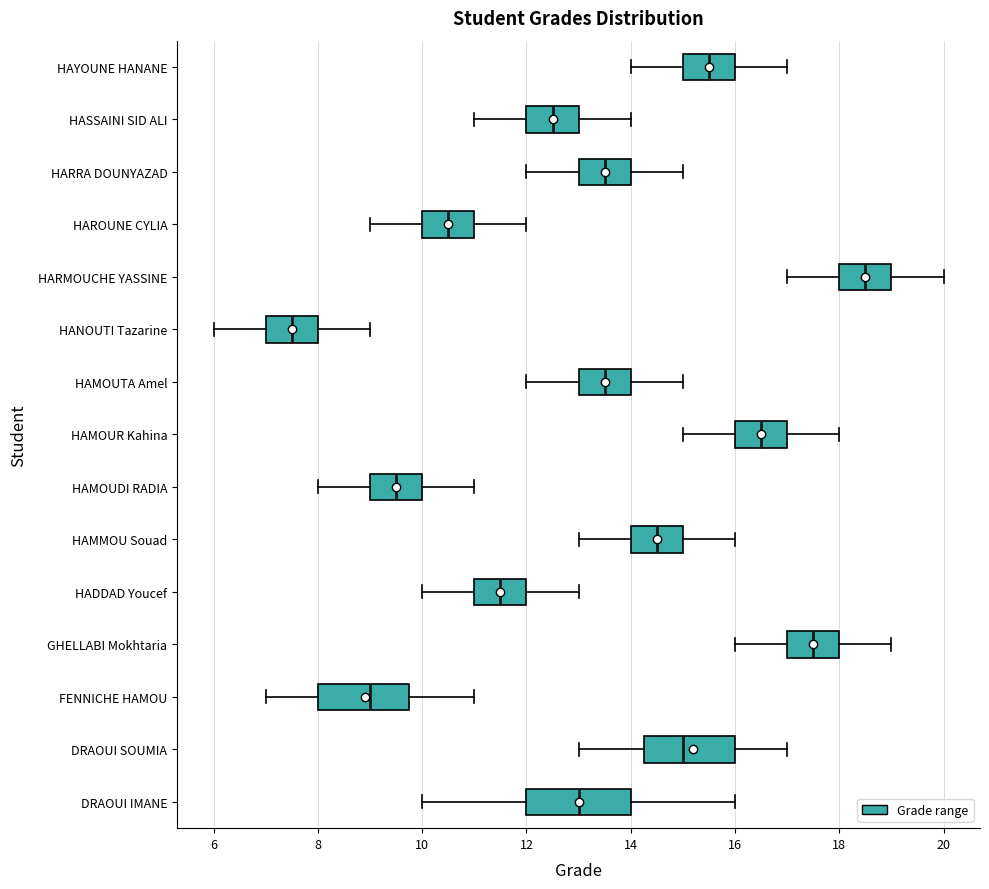

Reading bottom to top, read every box against the x-axis: the position of its median line, the range the box covers, and the ends of its whiskers. The values are not printed on the chart, so give them approximately, as read against the axis.

DRAOUI IMANE: median 13.0, box 12.0 to 14.0, whiskers 10.0 to 16.0
DRAOUI SOUMIA: median 15.0, box 14.2 to 16.0, whiskers 13.0 to 17.0
FENNICHE HAMOU: median 9.0, box 8.0 to 9.8, whiskers 7.0 to 11.0
GHELLABI Mokhtaria: median 17.6, box 17.0 to 18.0, whiskers 16.0 to 19.0
HADDAD Youcef: median 11.6, box 11.0 to 12.0, whiskers 10.0 to 13.0
HAMMOU Souad: median 14.6, box 14.0 to 15.0, whiskers 13.0 to 16.0
HAMOUDI RADIA: median 9.6, box 9.0 to 10.0, whiskers 8.0 to 11.0
HAMOUR Kahina: median 16.6, box 16.0 to 17.0, whiskers 15.0 to 18.0
HAMOUTA Amel: median 13.6, box 13.0 to 14.0, whiskers 12.0 to 15.0
HANOUTI Tazarine: median 7.6, box 7.0 to 8.0, whiskers 6.0 to 9.0
HARMOUCHE YASSINE: median 18.6, box 18.0 to 19.0, whiskers 17.0 to 20.0
HAROUNE CYLIA: median 10.6, box 10.0 to 11.0, whiskers 9.0 to 12.0
HARRA DOUNYAZAD: median 13.6, box 13.0 to 14.0, whiskers 12.0 to 15.0
HASSAINI SID ALI: median 12.6, box 12.0 to 13.0, whiskers 11.0 to 14.0
HAYOUNE HANANE: median 15.6, box 15.0 to 16.0, whiskers 14.0 to 17.0